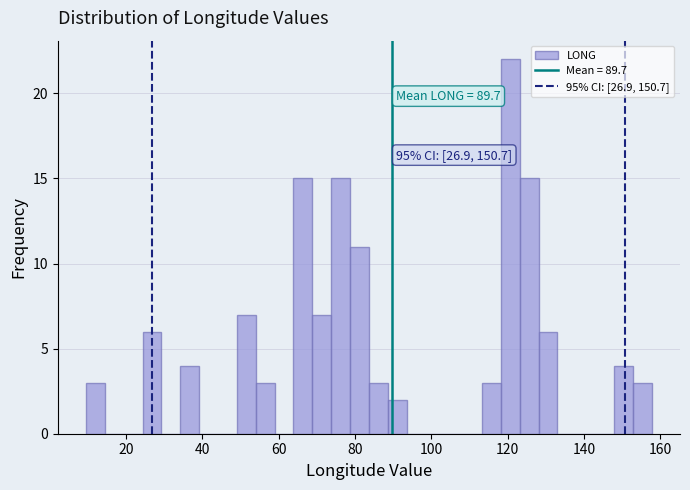

Read against the x-axis, roughly where is the centre of the tallest bar?

120